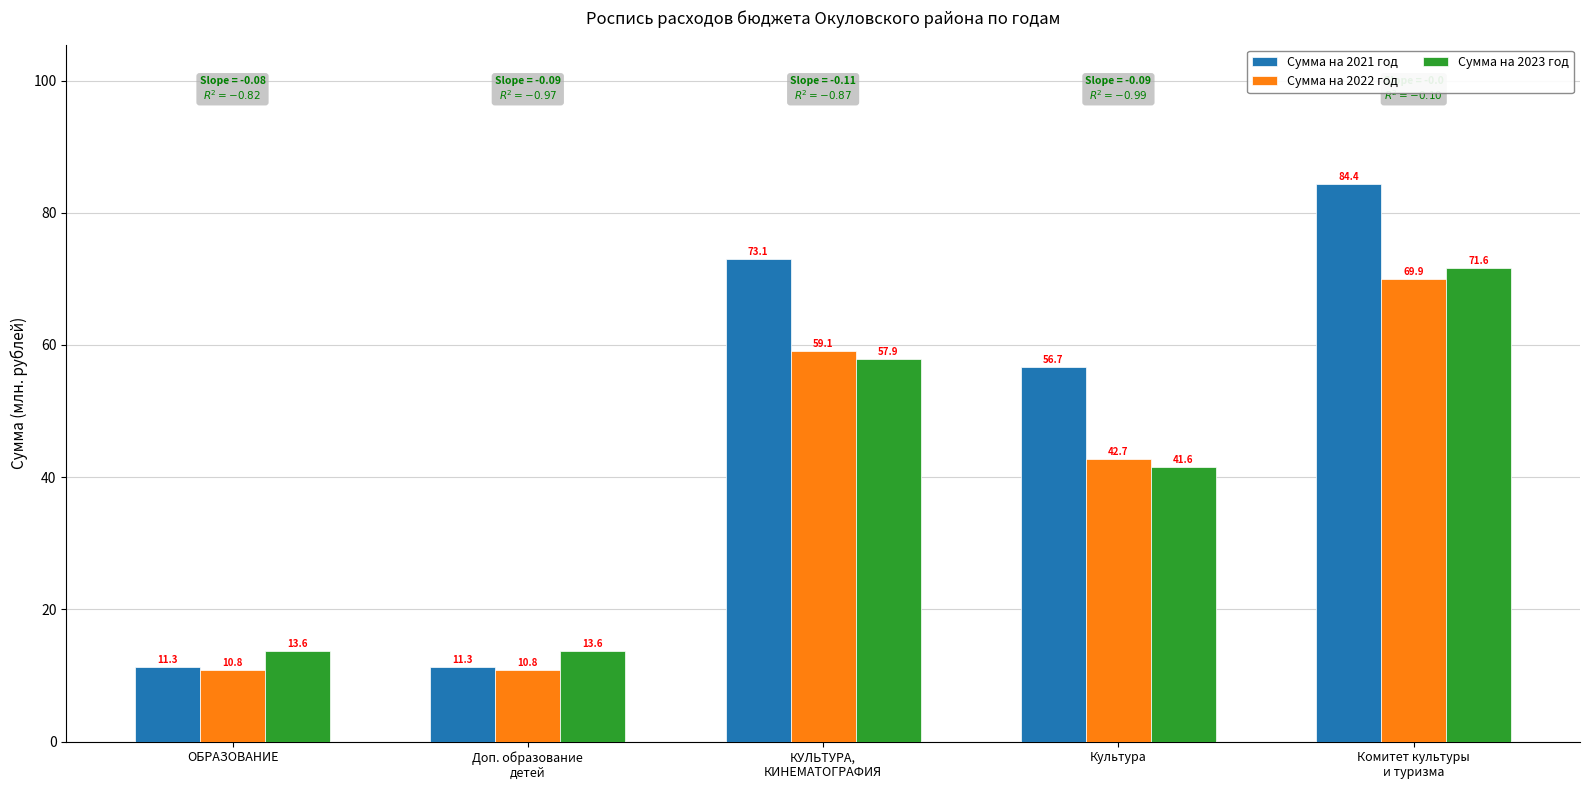

What is the sum of the Сумма на 2022 год values at ОБРАЗОВАНИЕ and Культура?

53.6